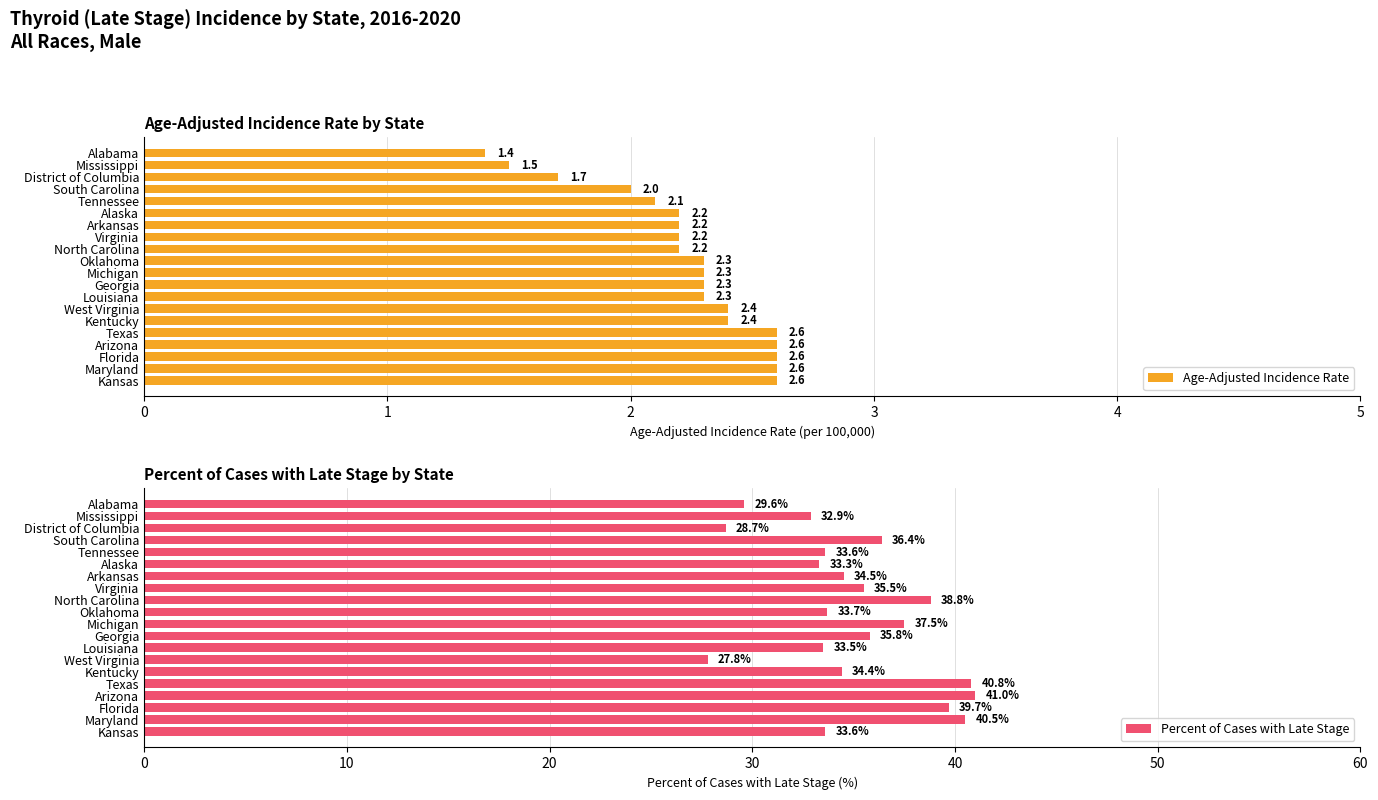

What is the difference between the Percent of Cases with Late Stage values at Alaska and Georgia?

2.5